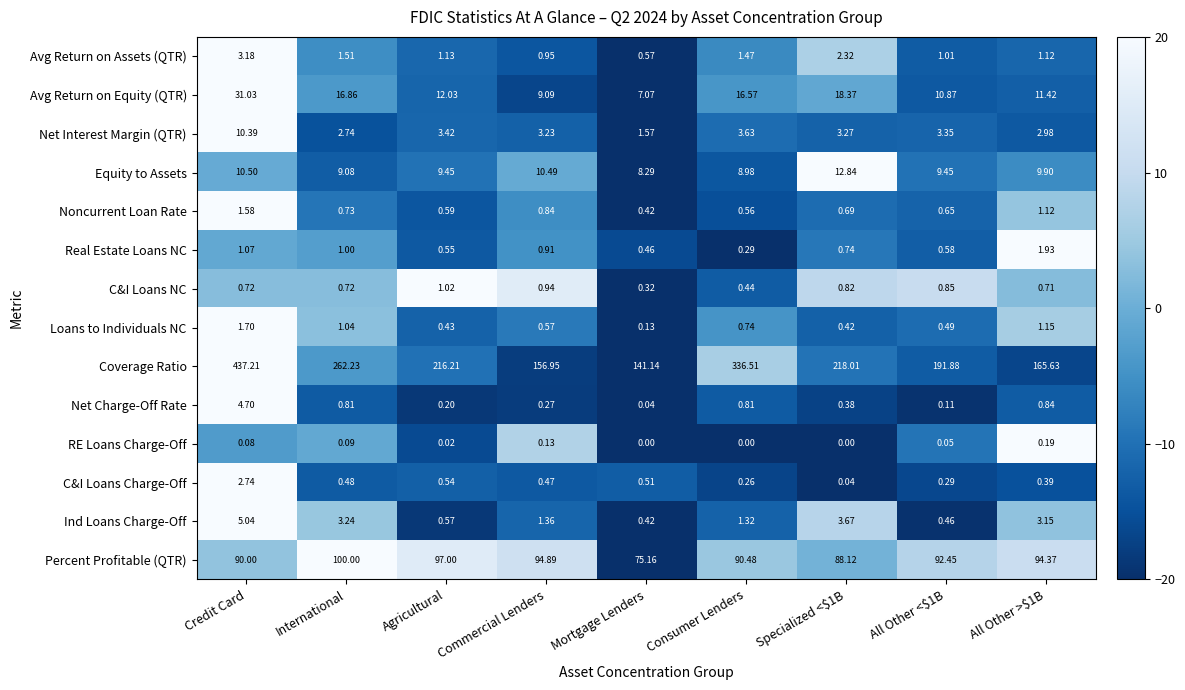

Which series has the largest total across all categories?

Coverage Ratio